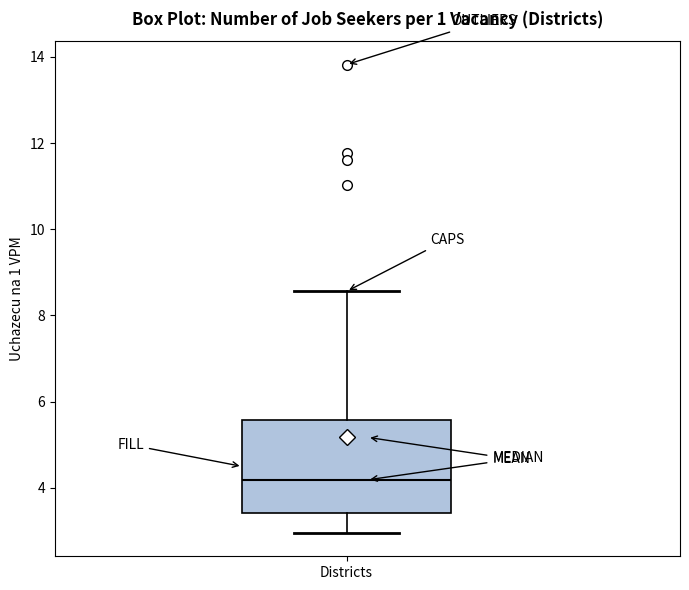

Read this box plot against the y-axis: the position of the median line, the range covered by the box, and the ends of both whiskers. The values are not printed on the chart, so give them approximately, as read against the axis.

median 4.2, box 3.4 to 5.6, whiskers 3.0 to 8.6